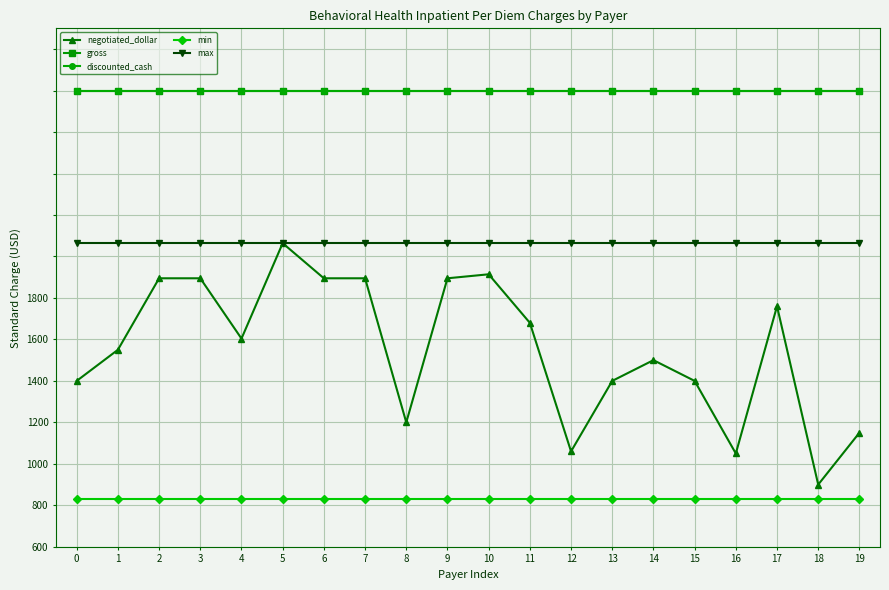

True or false: gross and max cross at least once.

False